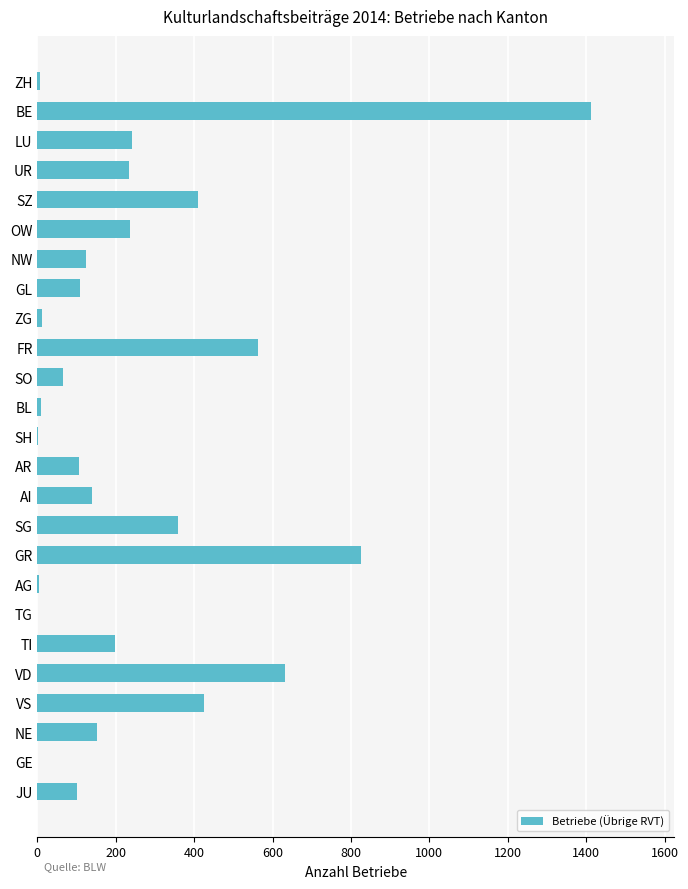

True or false: the data shows 838 at GE.

False